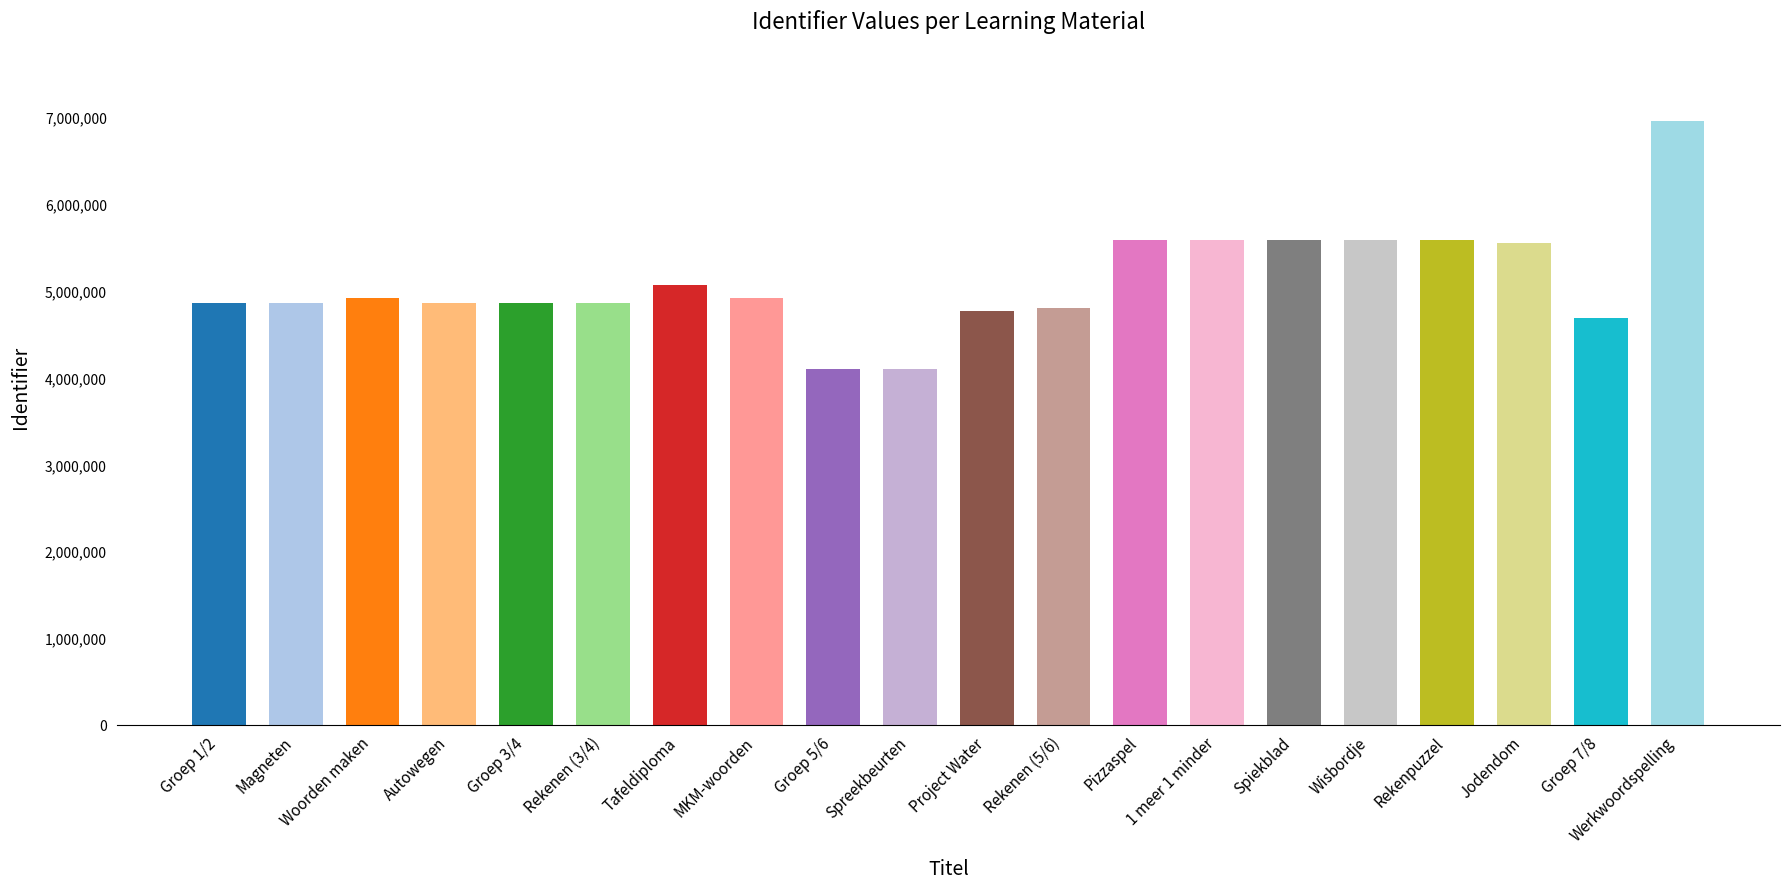

The chart shows a value of 8801320 at Rekenpuzzel. True or false?

False